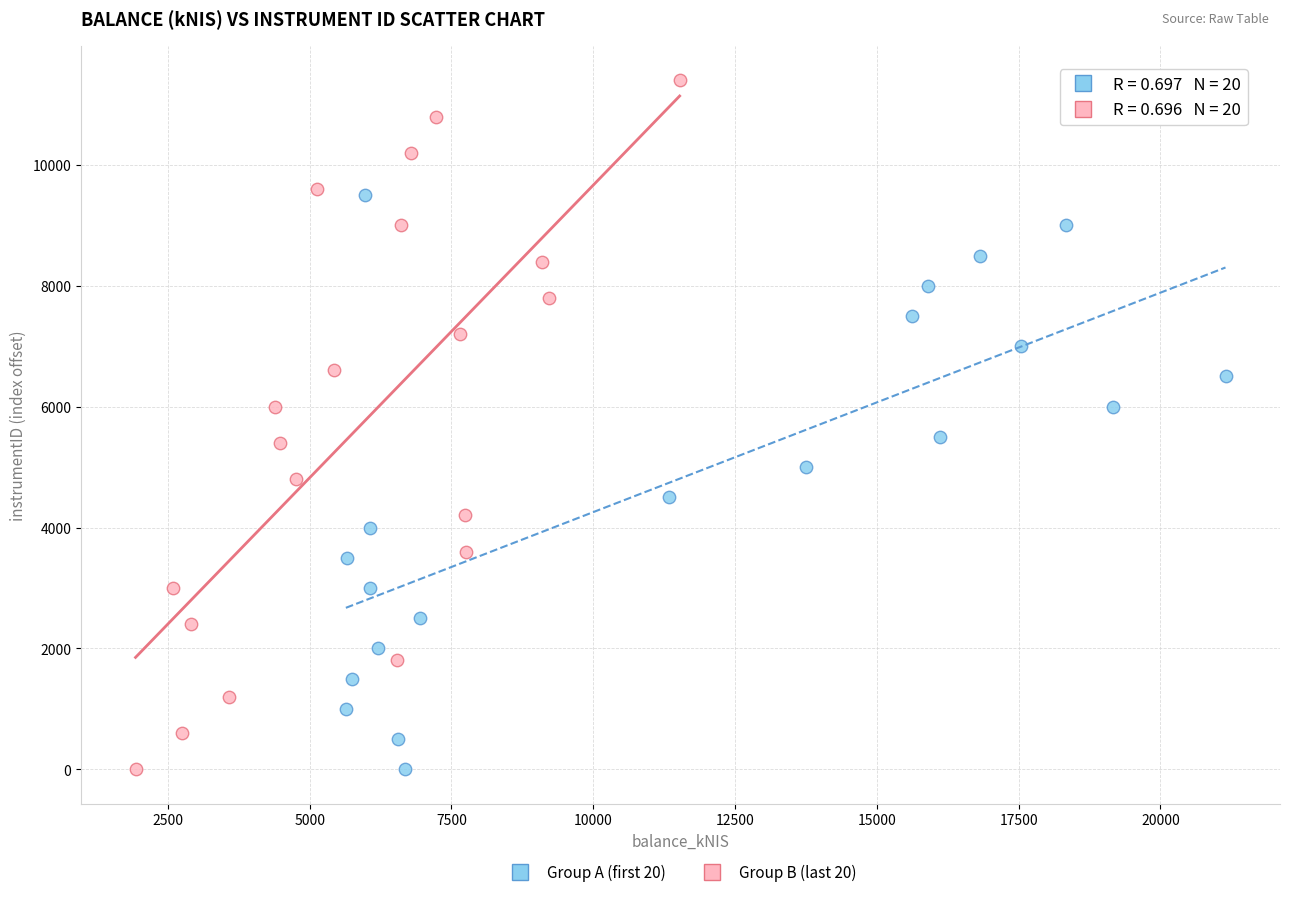

Which series reaches the maximum Y coordinate?

Group B (last 20)